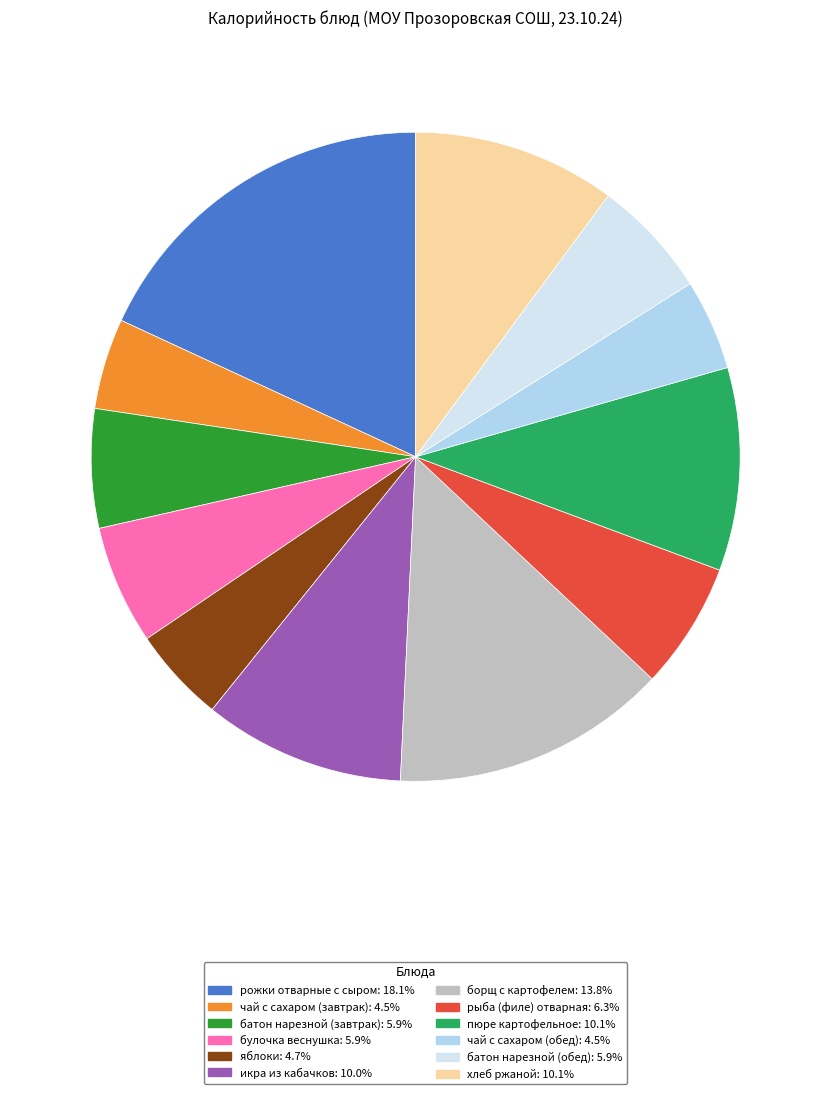

Is there a majority slice in this chart?

No